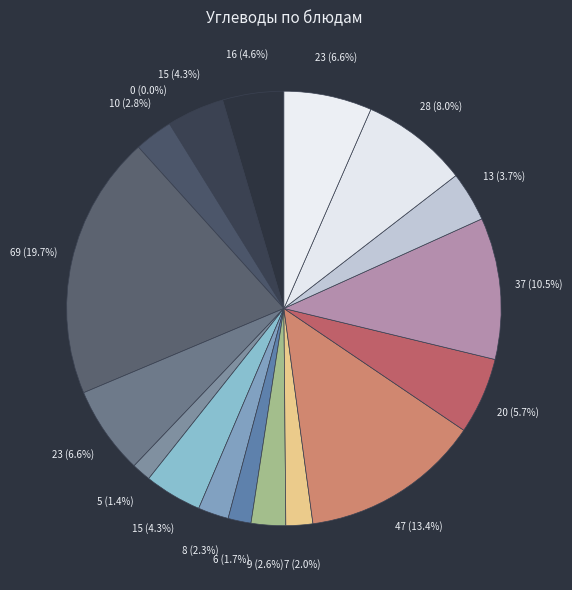

Does Котлета Здоровье represent more than half of the total?

No